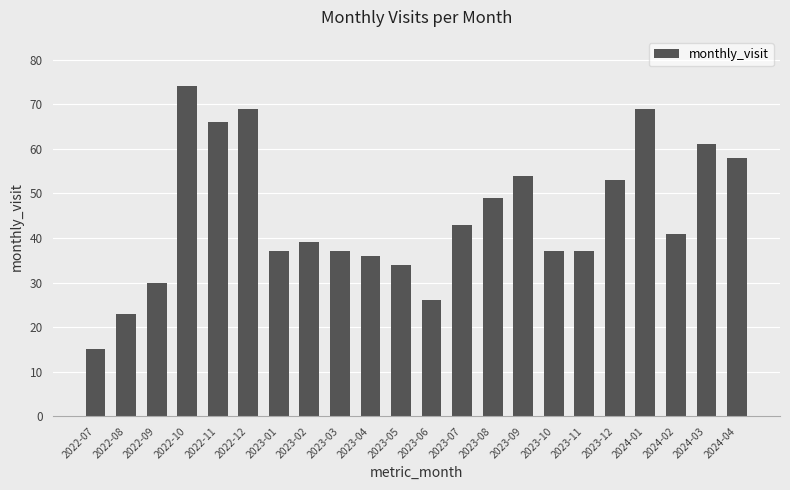

The chart shows a value of 15 at 2022-07. True or false?

True